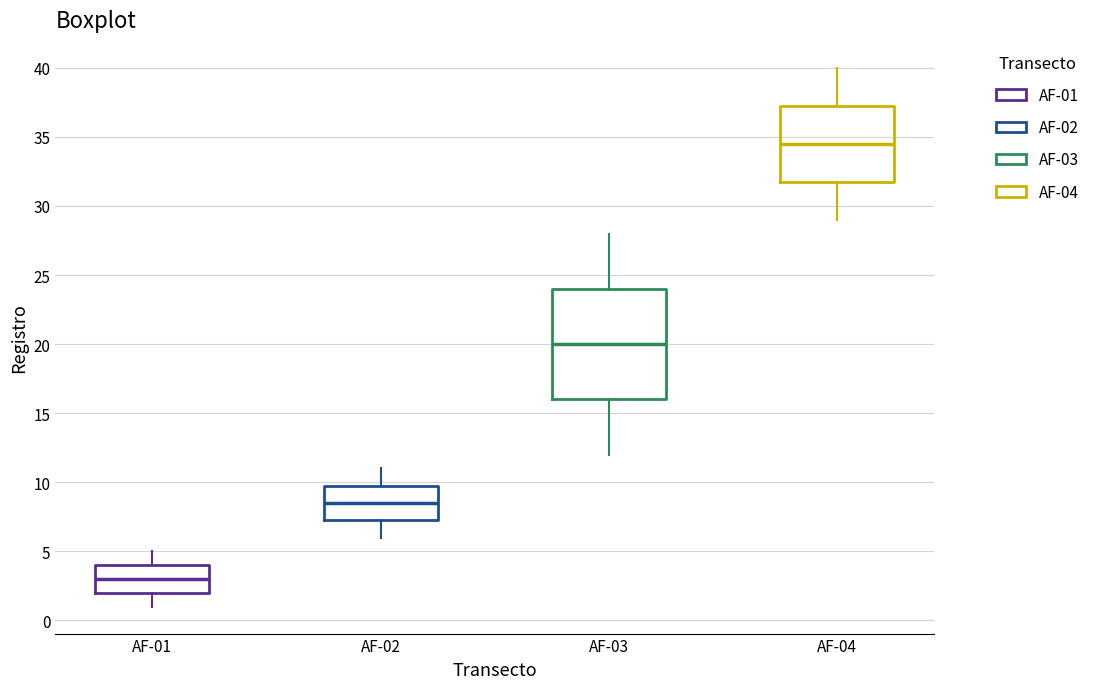

Reading left to right, transcribe this box plot: for each box, give where its median line is, the range the box spans, and where its two whiskers end, as read against the y-axis. The values are not printed on the chart, so give them approximately, as read against the axis.

AF-01: median 3.0, box 2.0 to 4.0, whiskers 1.0 to 5.0
AF-02: median 8.5, box 7.5 to 10.0, whiskers 6.0 to 11.0
AF-03: median 20.0, box 16.0 to 24.0, whiskers 12.0 to 28.0
AF-04: median 34.5, box 32.0 to 37.5, whiskers 29.0 to 40.0